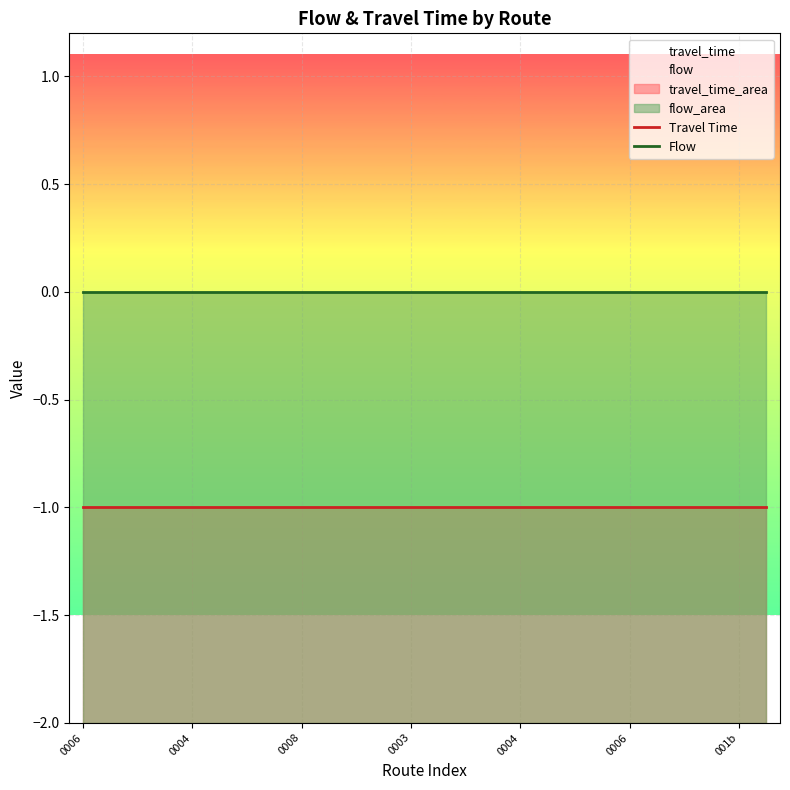

What is the total value across all series at 23?

-1